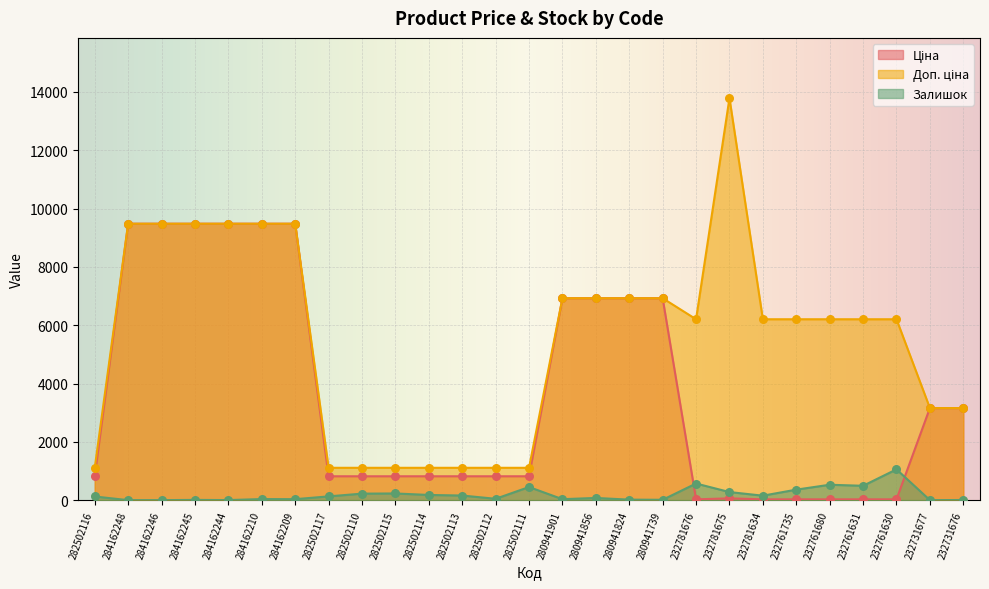

What are all the series names shown in the legend?

Ціна, Доп. ціна, Залишок